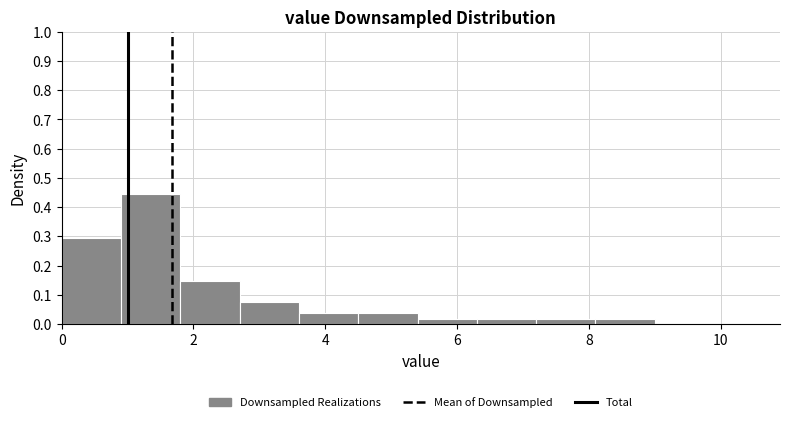

Over which range of the x-axis is the bar tallest?

0.9 to 1.8